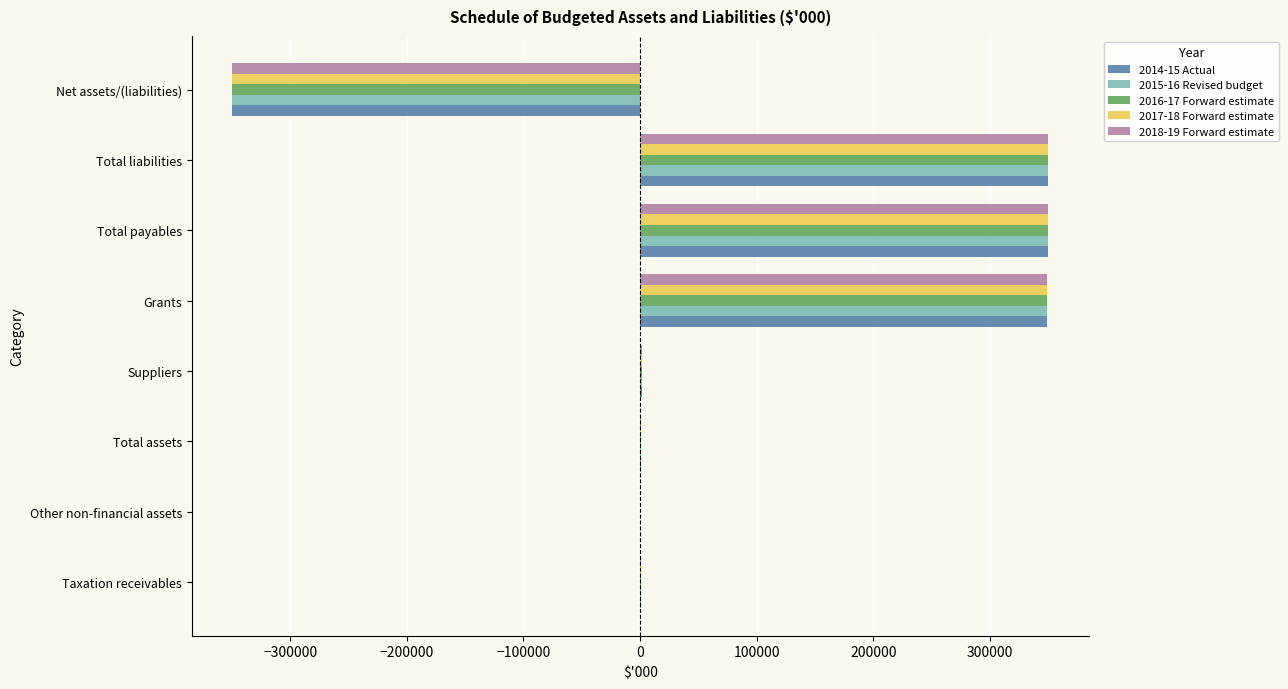

What is the greatest value displayed?

350181